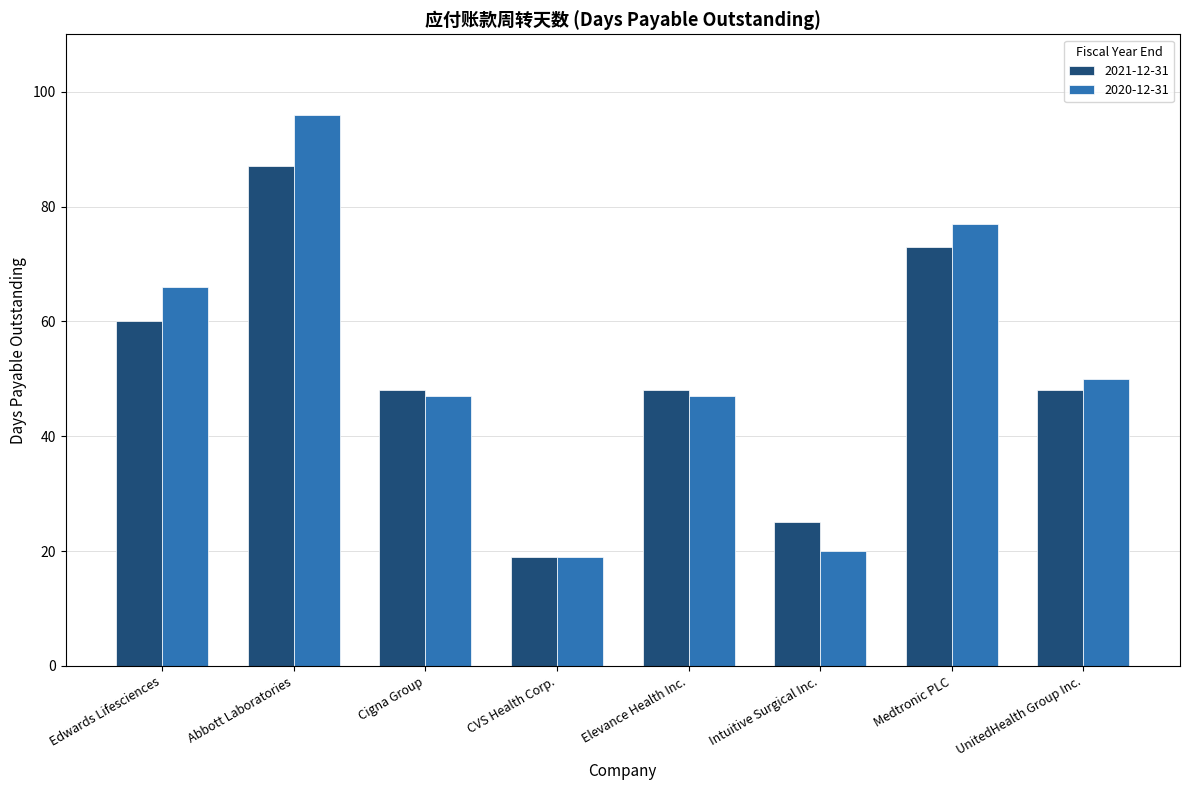

List the series in order of their peak value, highest first.

2020-12-31, 2021-12-31